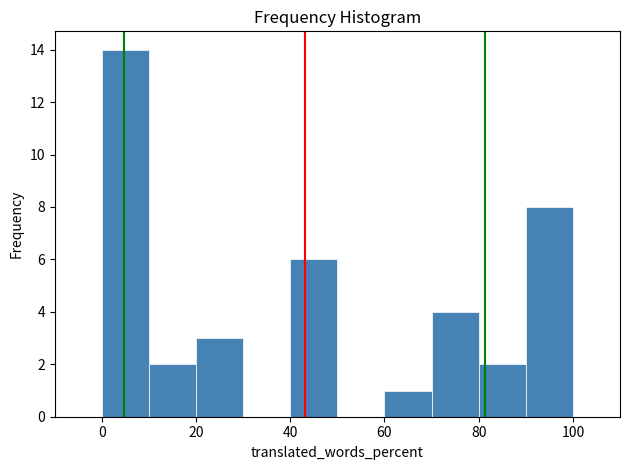

How tall is the bar that spans 80 to 90 on the x-axis? The values are not printed on the chart, so give them approximately, as read against the axis.

2